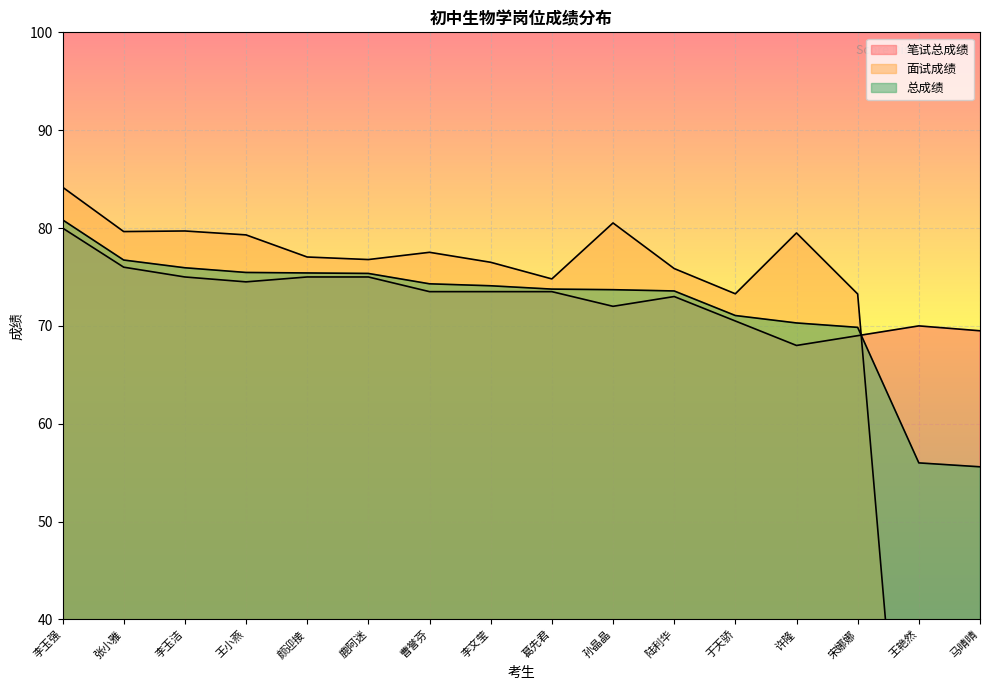

What is the difference between the maximum and minimum values in the 总成绩 series?

25.2